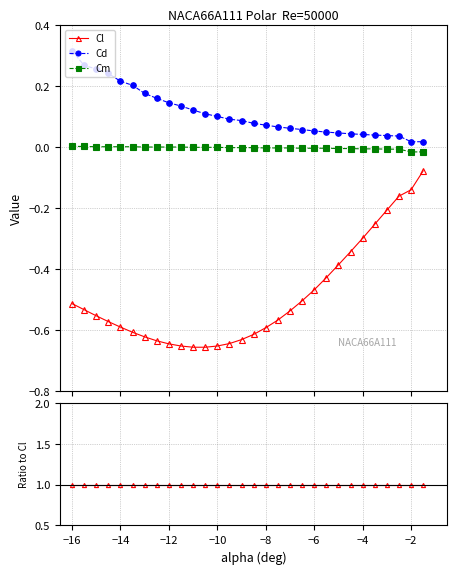

How many series are shown in this chart?

3